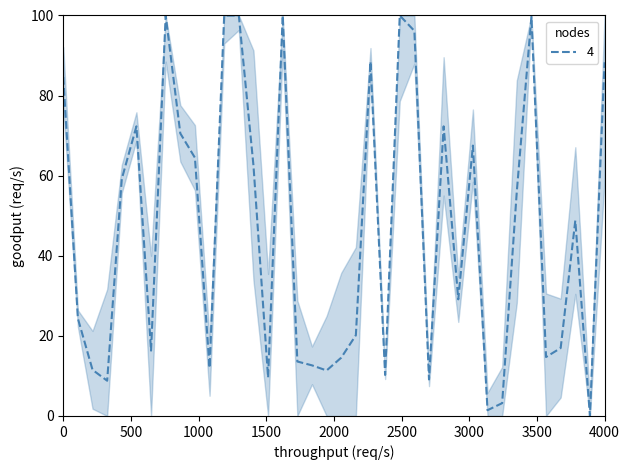

How many values are above zero?

37